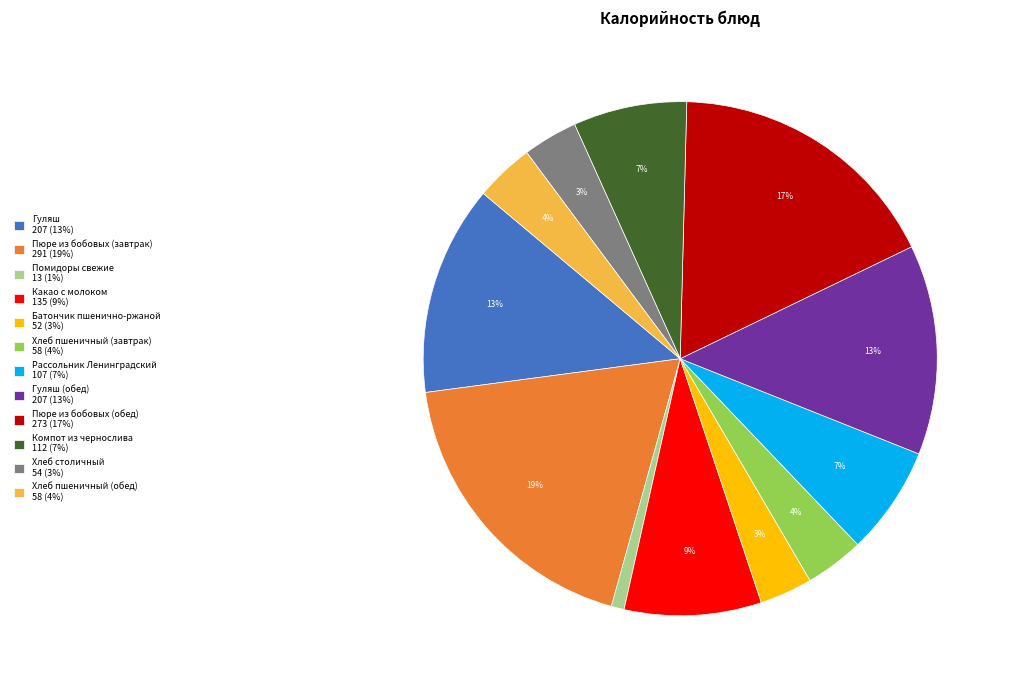

Does any single category account for the majority?

No